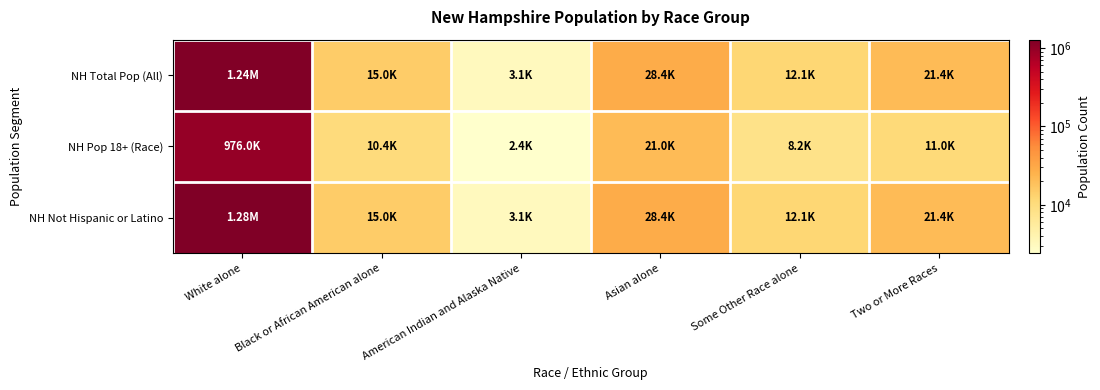

Which series has the largest total across all categories?

NH Not Hispanic or Latino